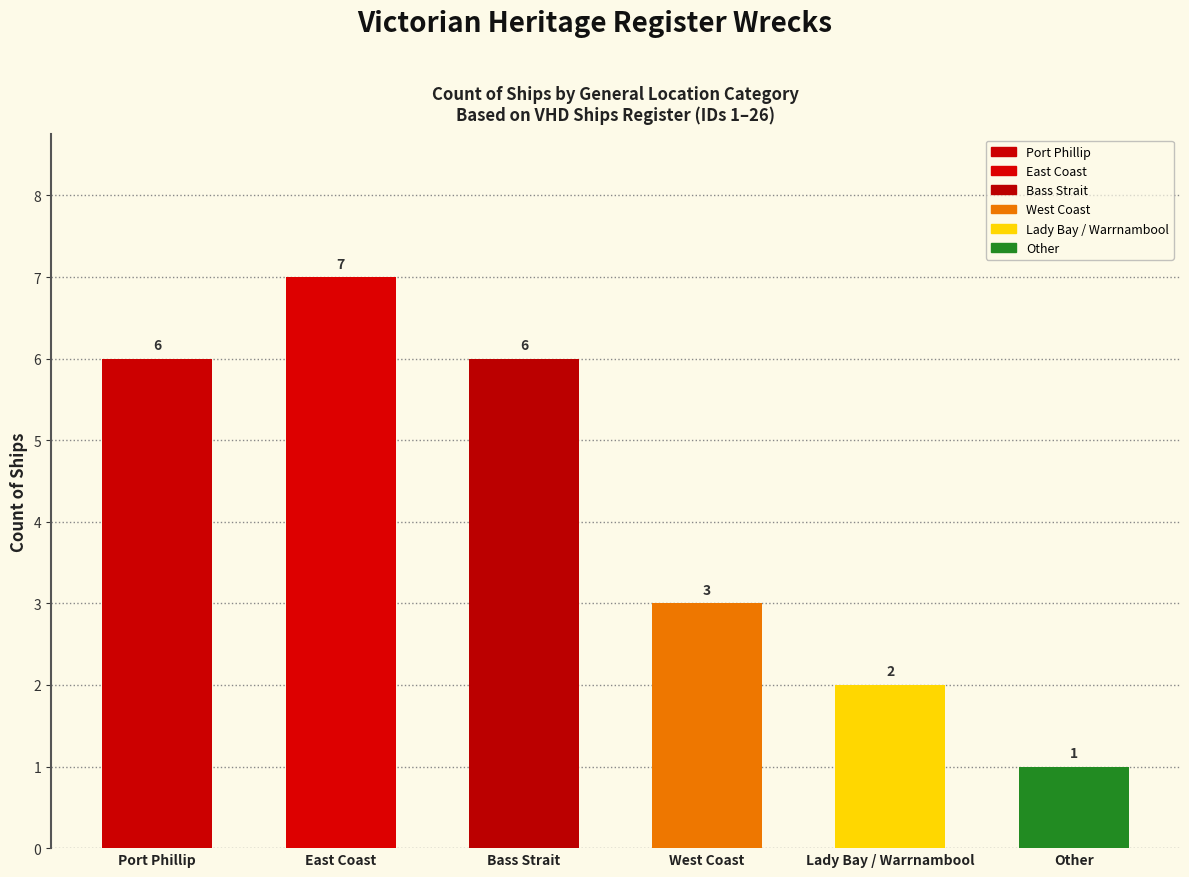

Reading left to right, extract all data points from this chart.

6	7	6	3	2	1